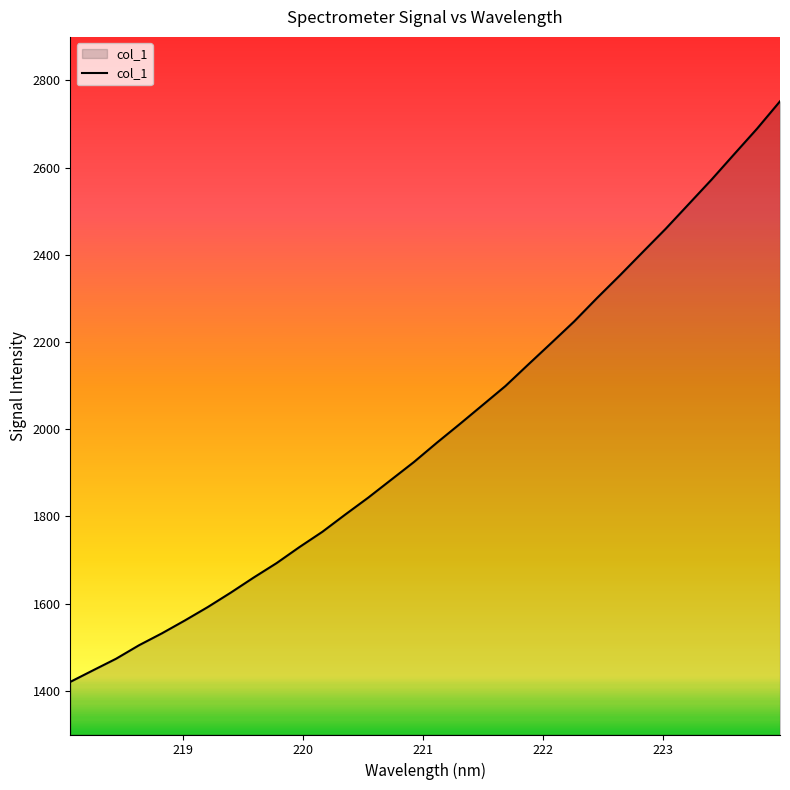

What is the difference between the maximum and minimum values?

1331.6